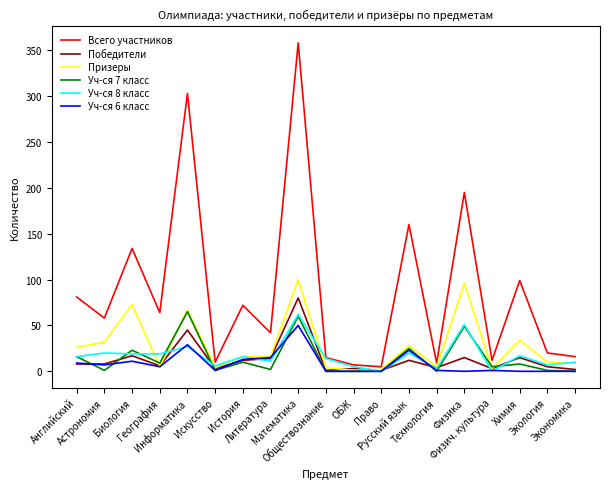

Between География and Физика, which series saw the biggest shift?

Всего участников